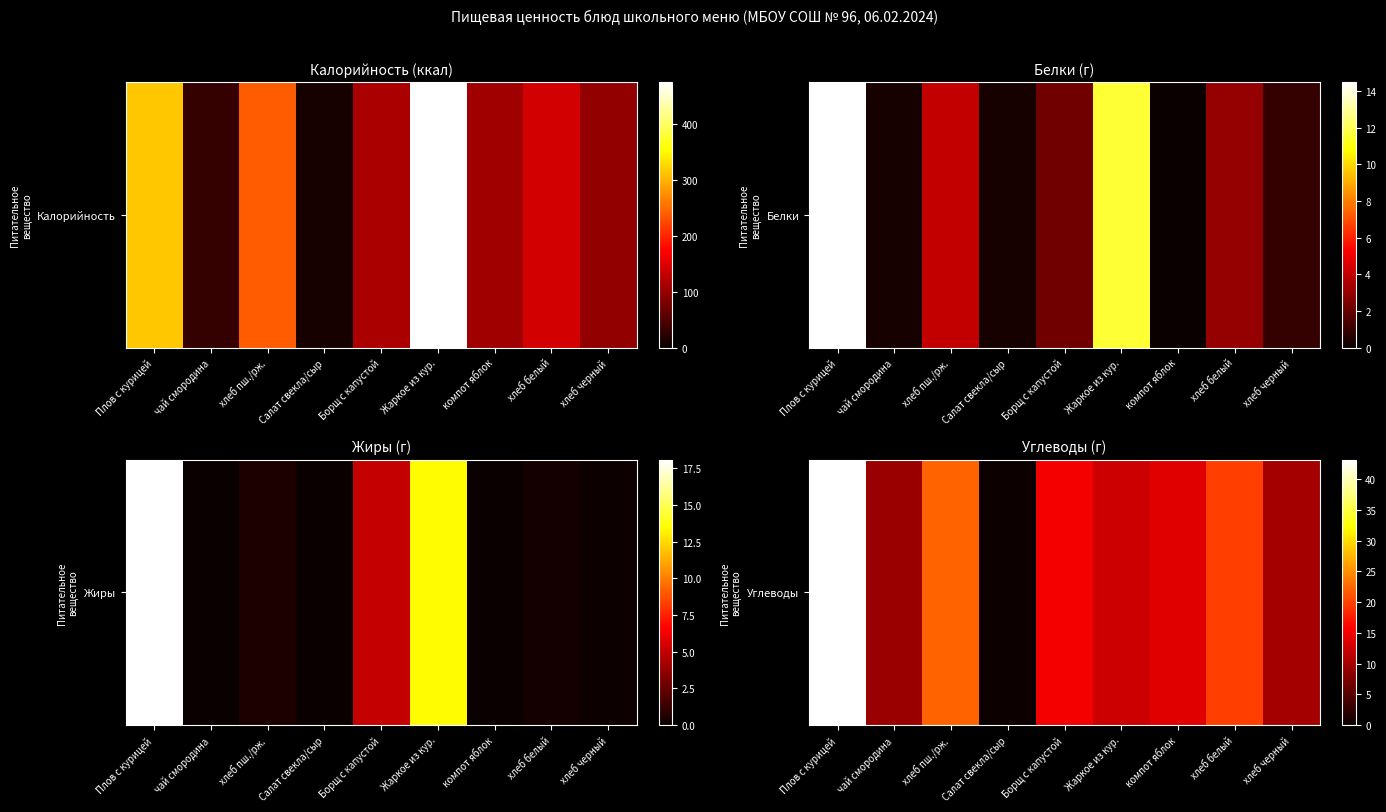

Between чай смородина and хлеб пш./рж., which is larger?

хлеб пш./рж.